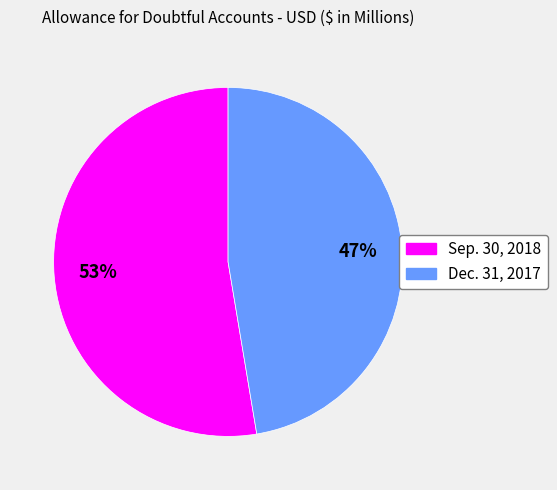

To the nearest percent, what is the average slice percentage?

50%